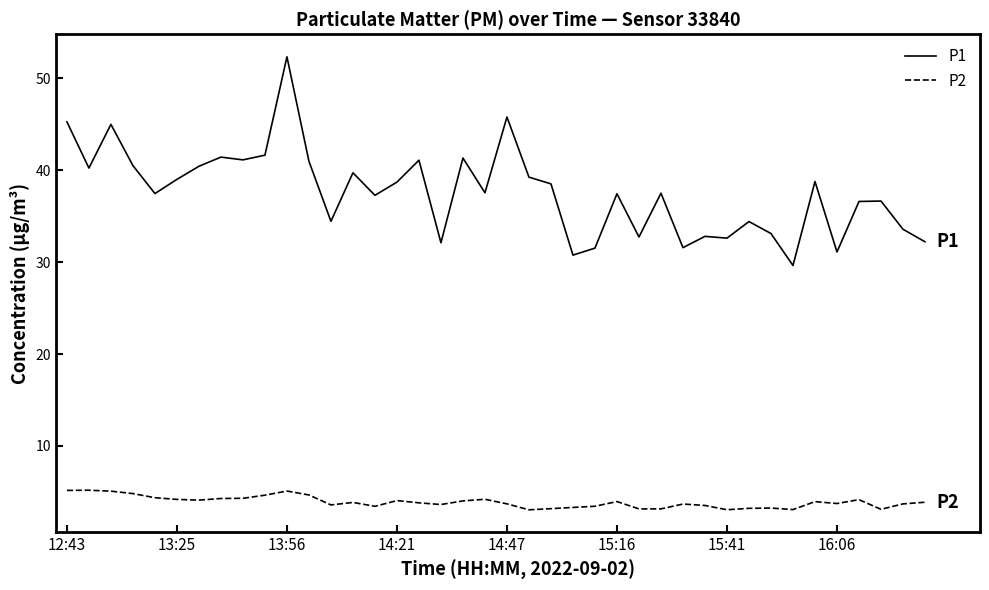

What is the maximum value shown in the chart?

52.4